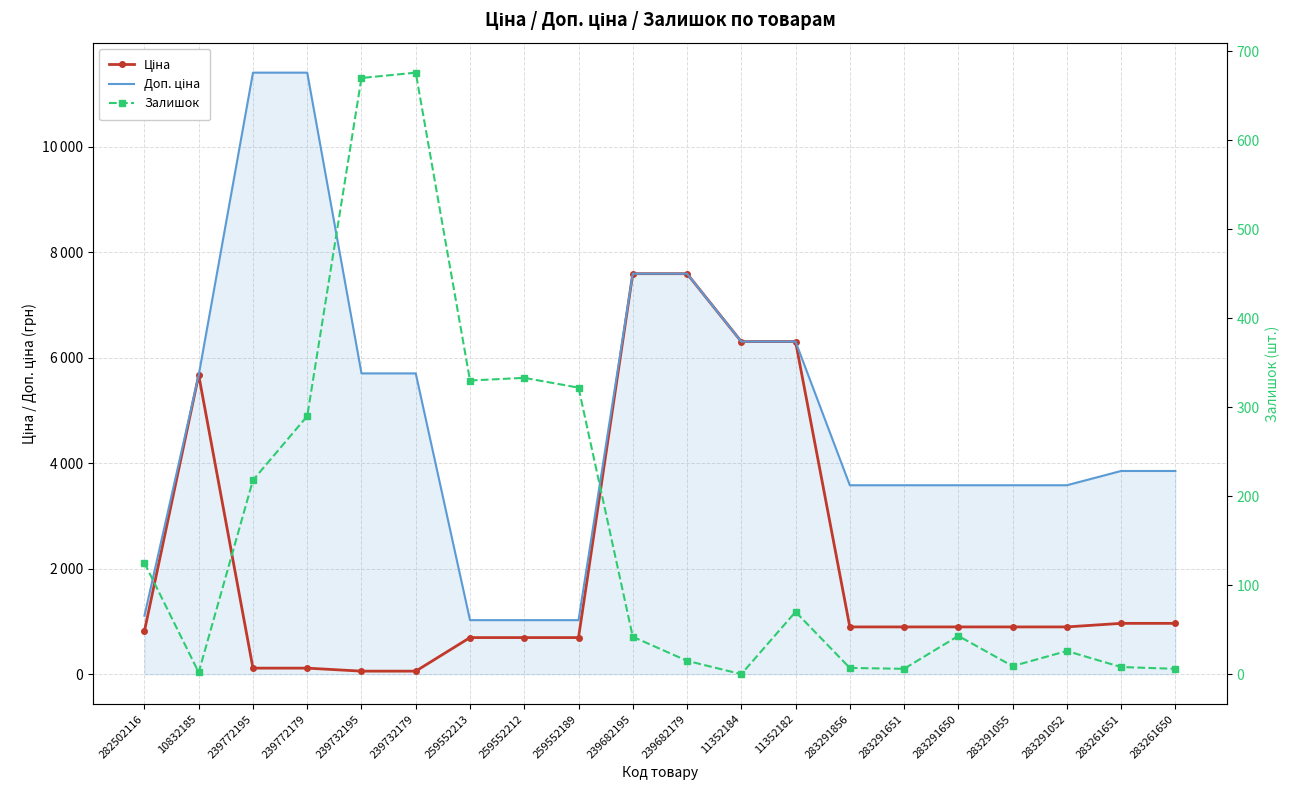

How many positive values does the Залишок series have?

19